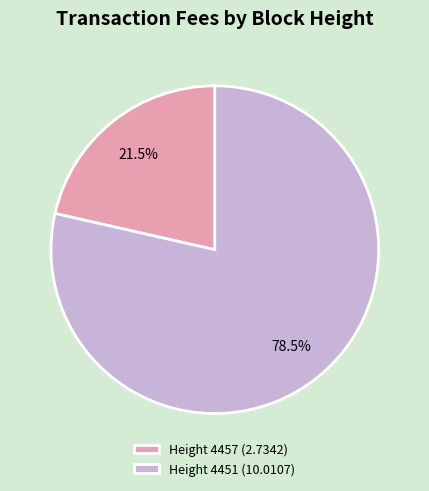

What is the majority slice?

Height 4451 (10.0107)